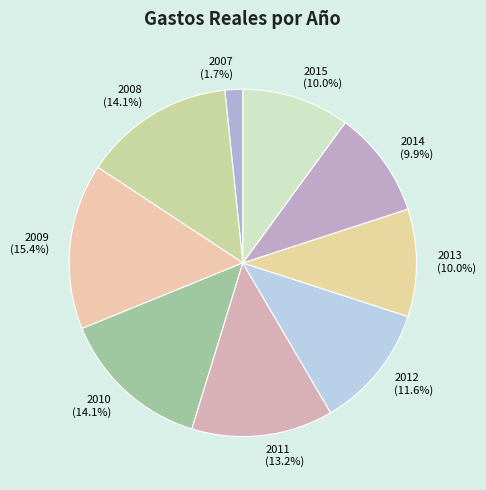

Which slice is the smallest?

2007